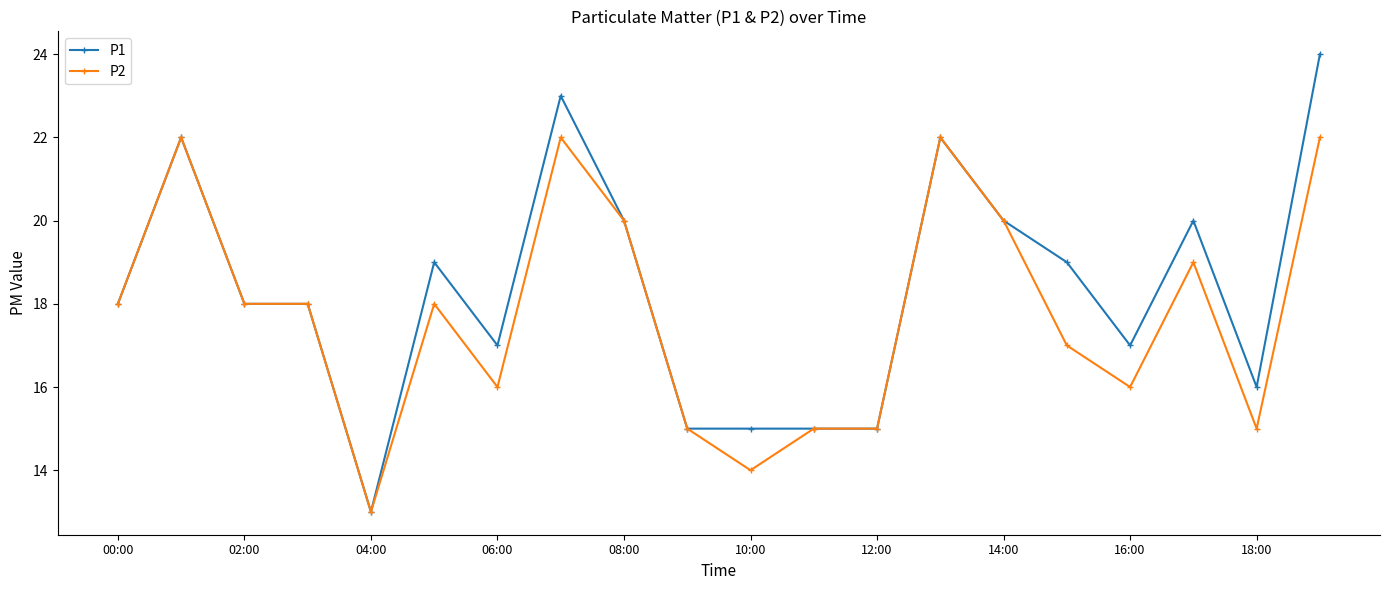

What are all the series names shown in the legend?

P1, P2